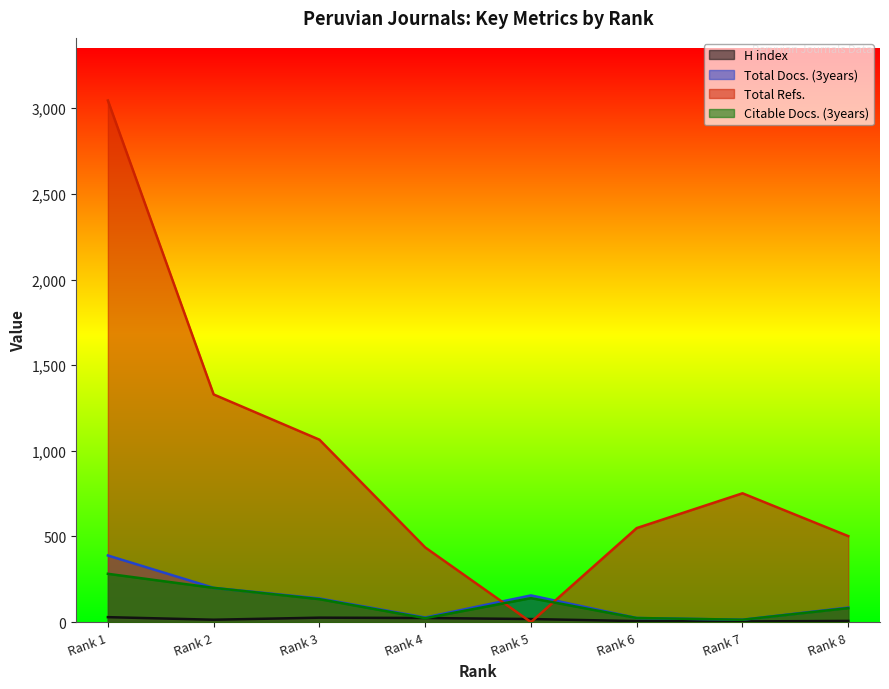

What is the value of the Total Refs. point at the 2nd from the left?

1329